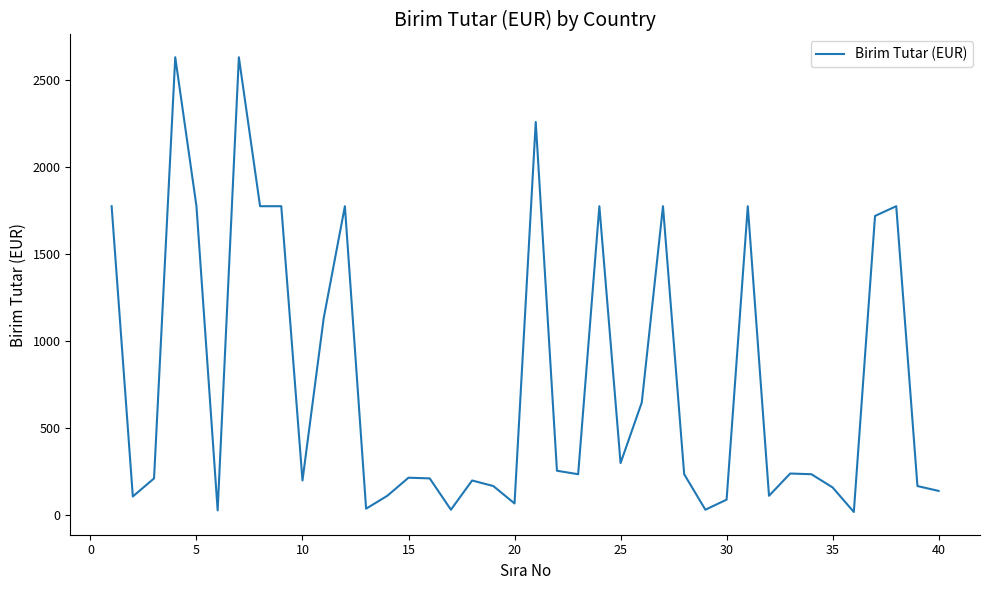

What is the greatest value displayed?

2628